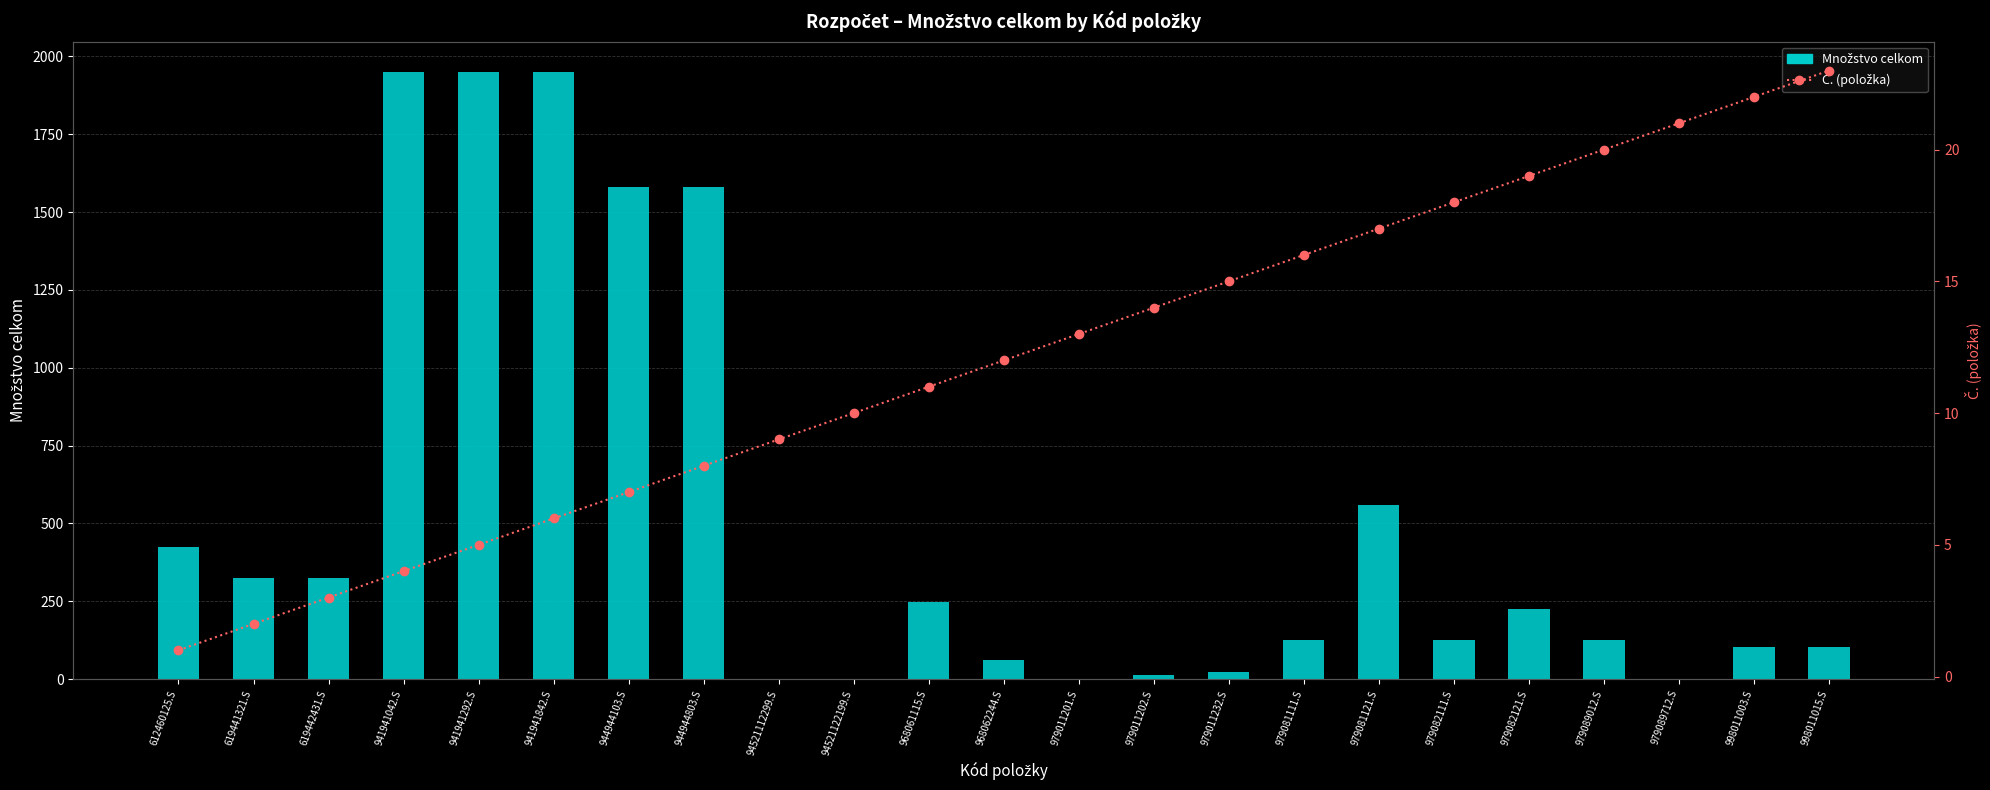

At 979081111.S, list the series in order from largest to smallest.

Množstvo celkom, Č. (položka)